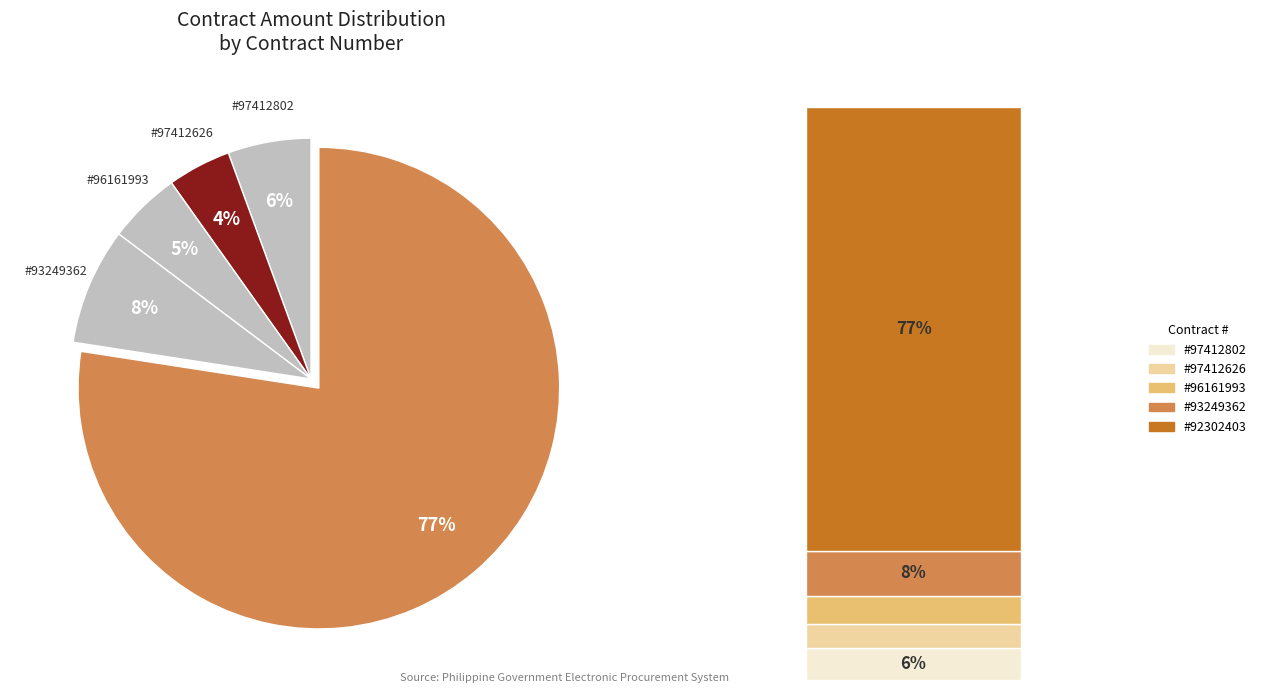

What is the majority slice?

92302403